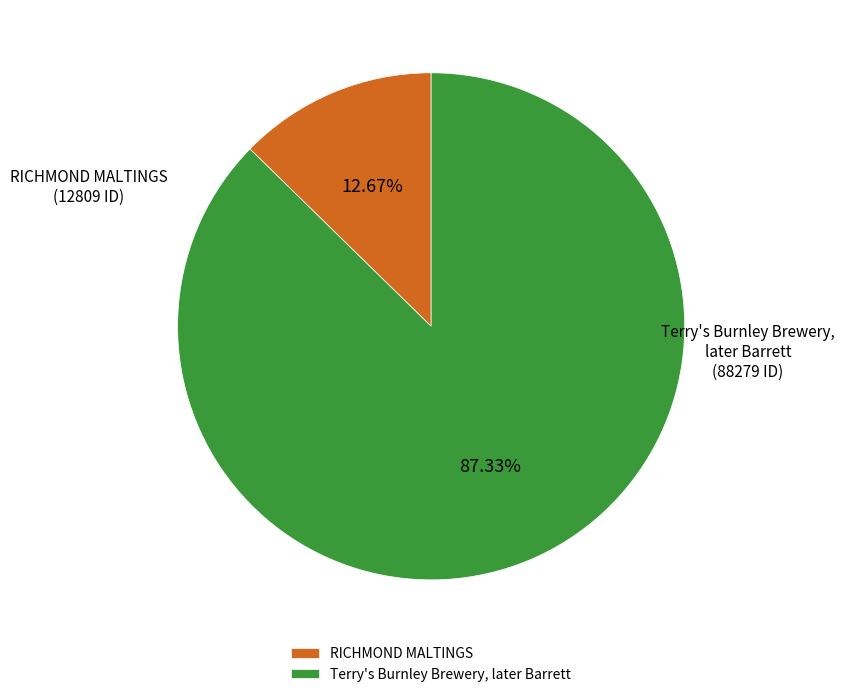

Which category has the biggest portion of the pie?

Terry's Burnley Brewery, later Barrett